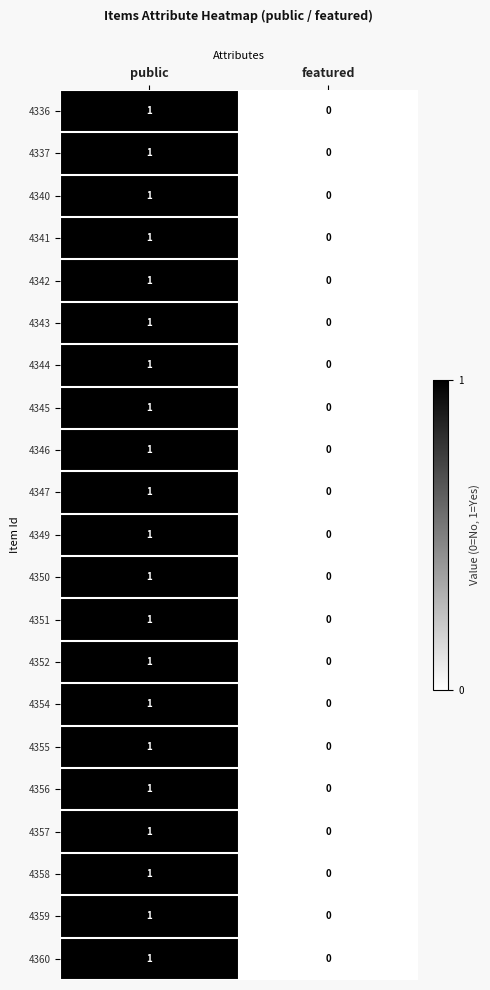

At which label is 4346 closest to 0?

featured